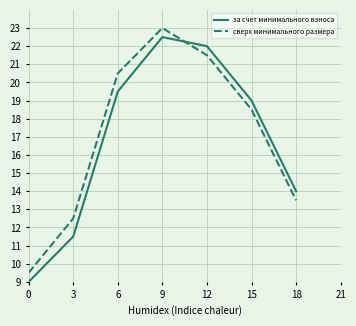

The сверх минимального размера series shows 9.7 at 6. True or false?

False